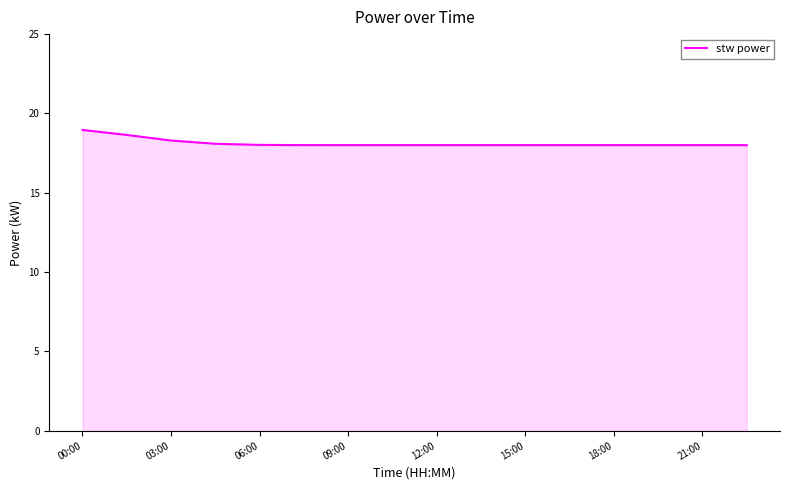

What is the difference between the maximum and minimum values?

1.0